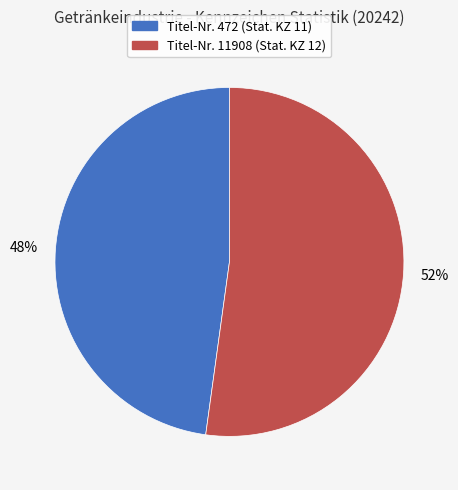

Does any single category account for the majority?

Yes